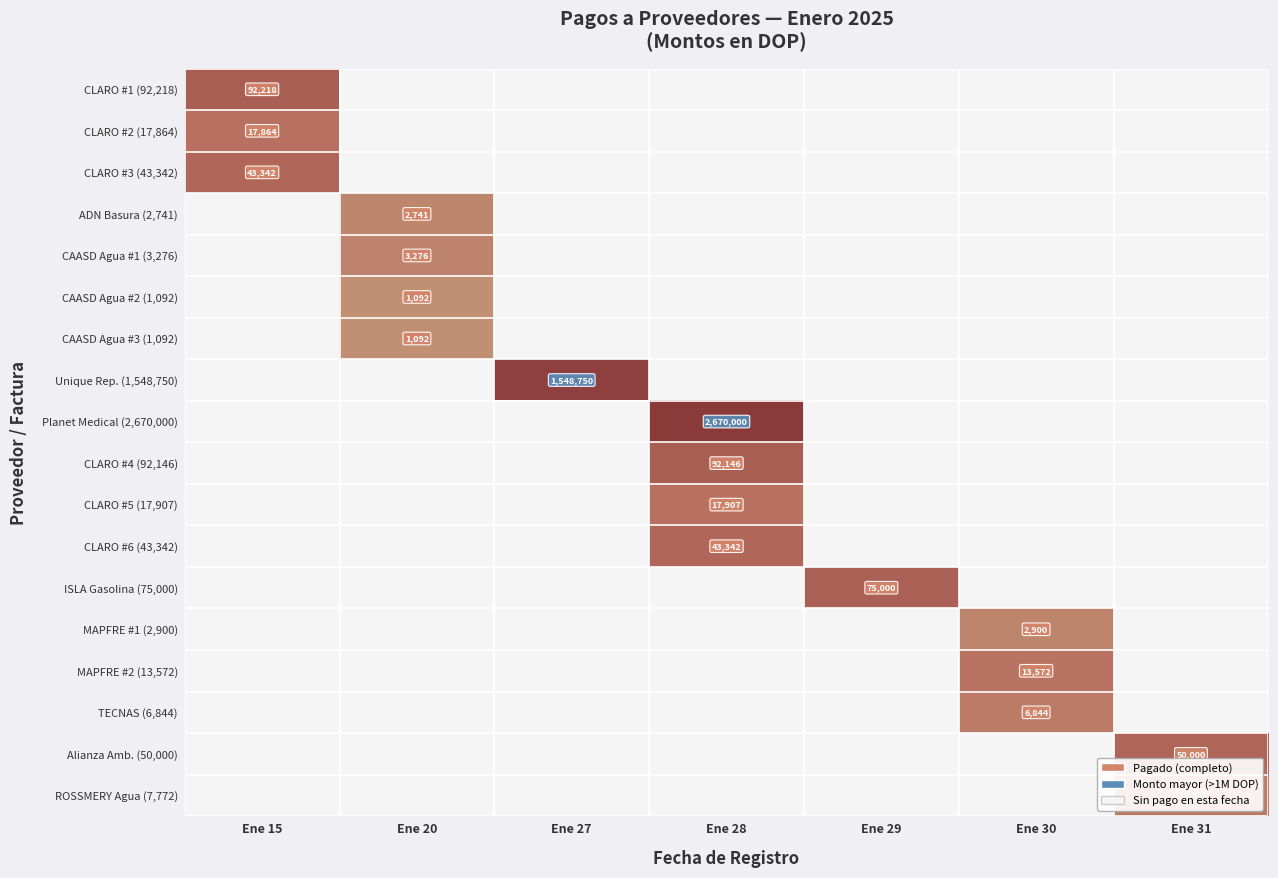

At Ene 29, list the series in order from largest to smallest.

ISLA Gasolina (75,000), CLARO #1 (92,218), CLARO #2 (17,864), CLARO #3 (43,342), ADN Basura (2,741), CAASD Agua #1 (3,276), CAASD Agua #2 (1,092), CAASD Agua #3 (1,092), Unique Rep. (1,548,750), Planet Medical (2,670,000), CLARO #4 (92,146), CLARO #5 (17,907), CLARO #6 (43,342), MAPFRE #1 (2,900), MAPFRE #2 (13,572), TECNAS (6,844), Alianza Amb. (50,000), ROSSMERY Agua (7,772)